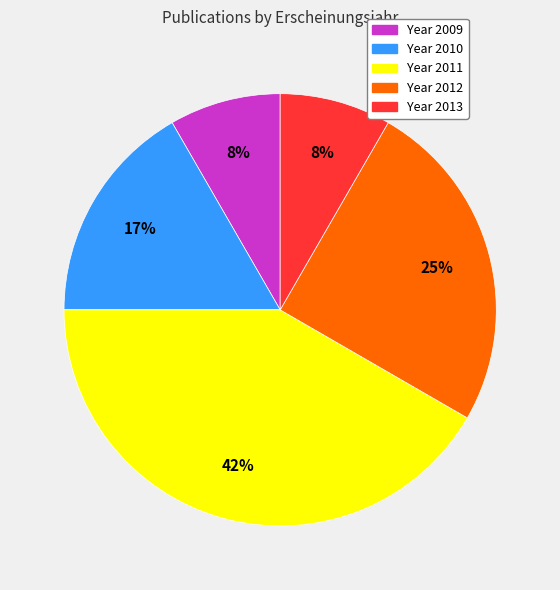

Count the number of slices in the pie.

5